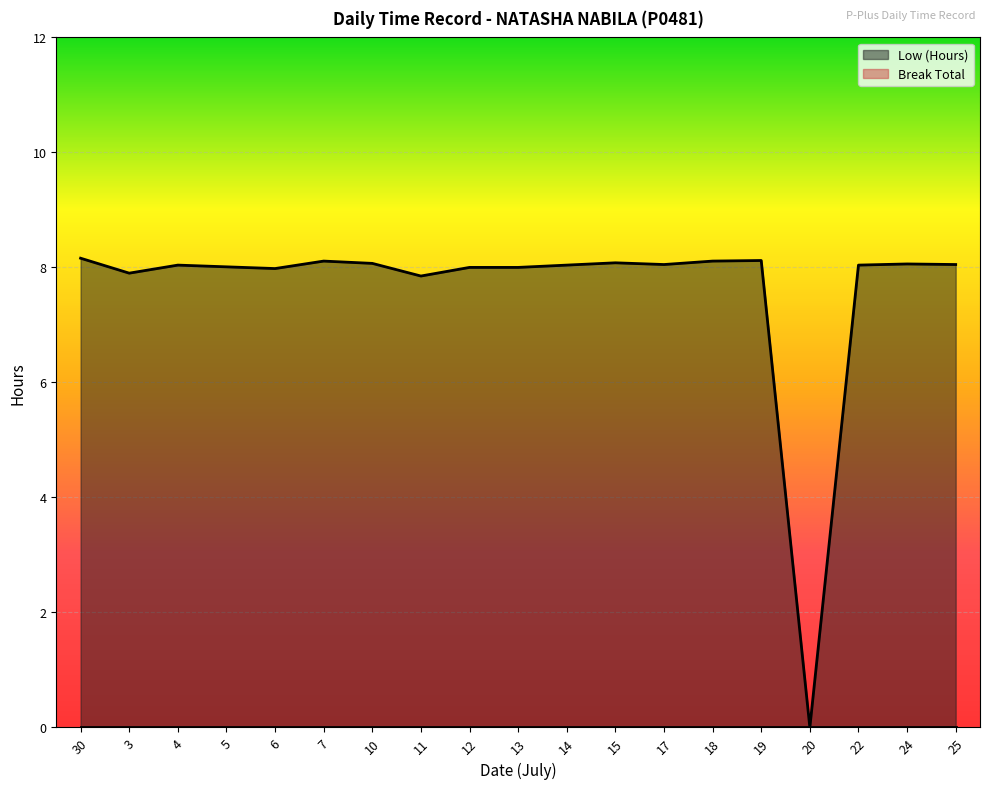

True or false: the data shows 8.0 at 6.

True